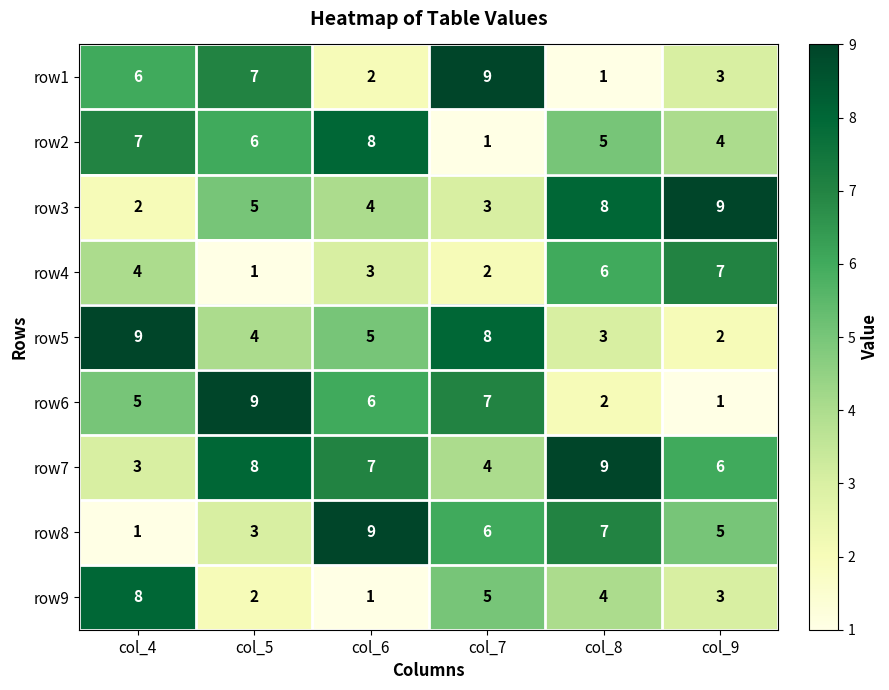

True or false: row2 has a value of 6 at col_5.

True